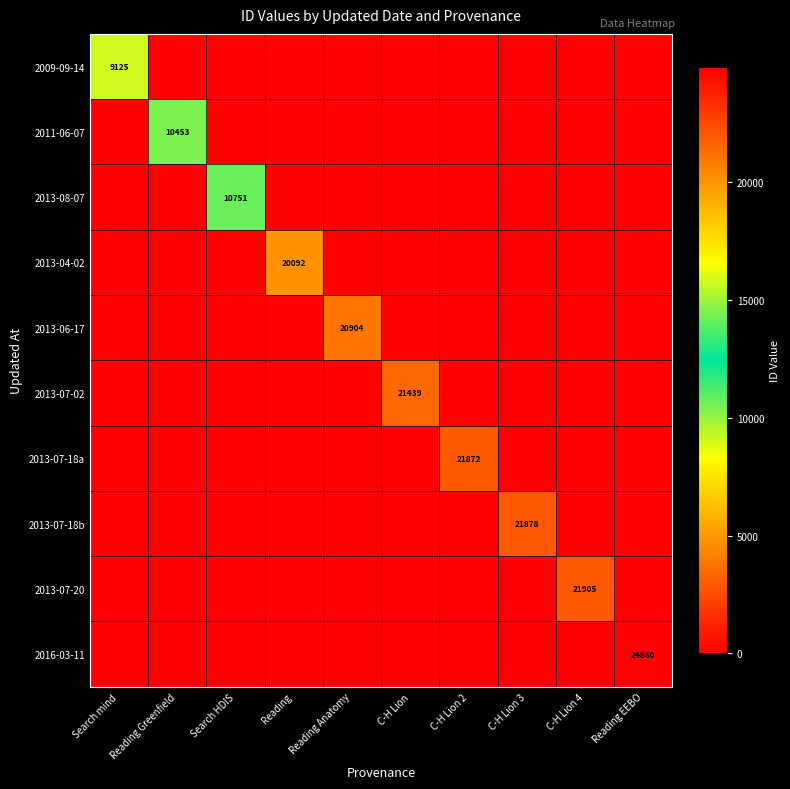

Is it true that 2013-04-02 equals -13004 at Reading Anatomy?

False